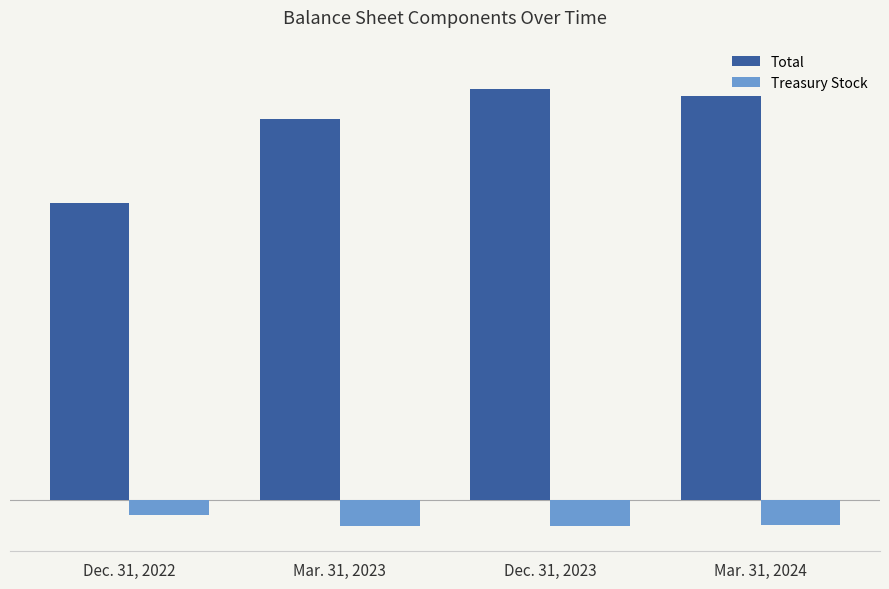

Which category has the highest value across all series?

Dec. 31, 2023